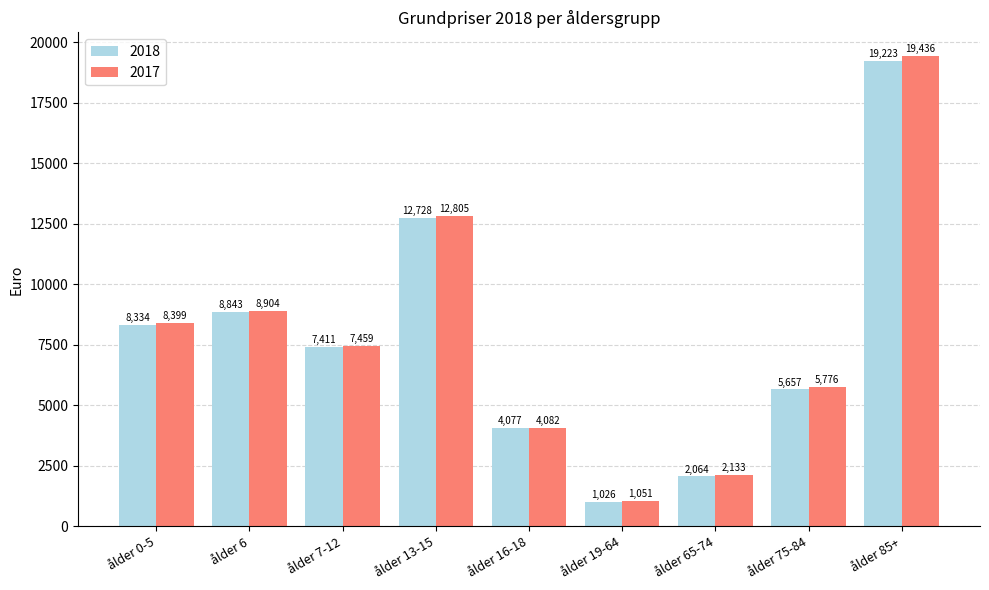

True or false: 2018 has a value of 12728.2 at ålder 13-15.

True